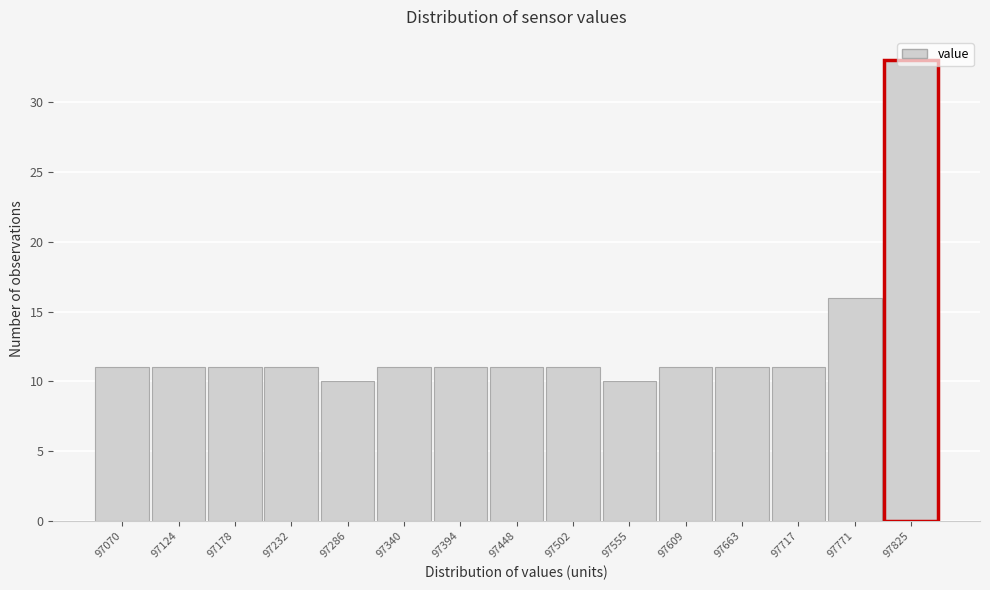

The chart shows a value of 24 at 97771. True or false?

False